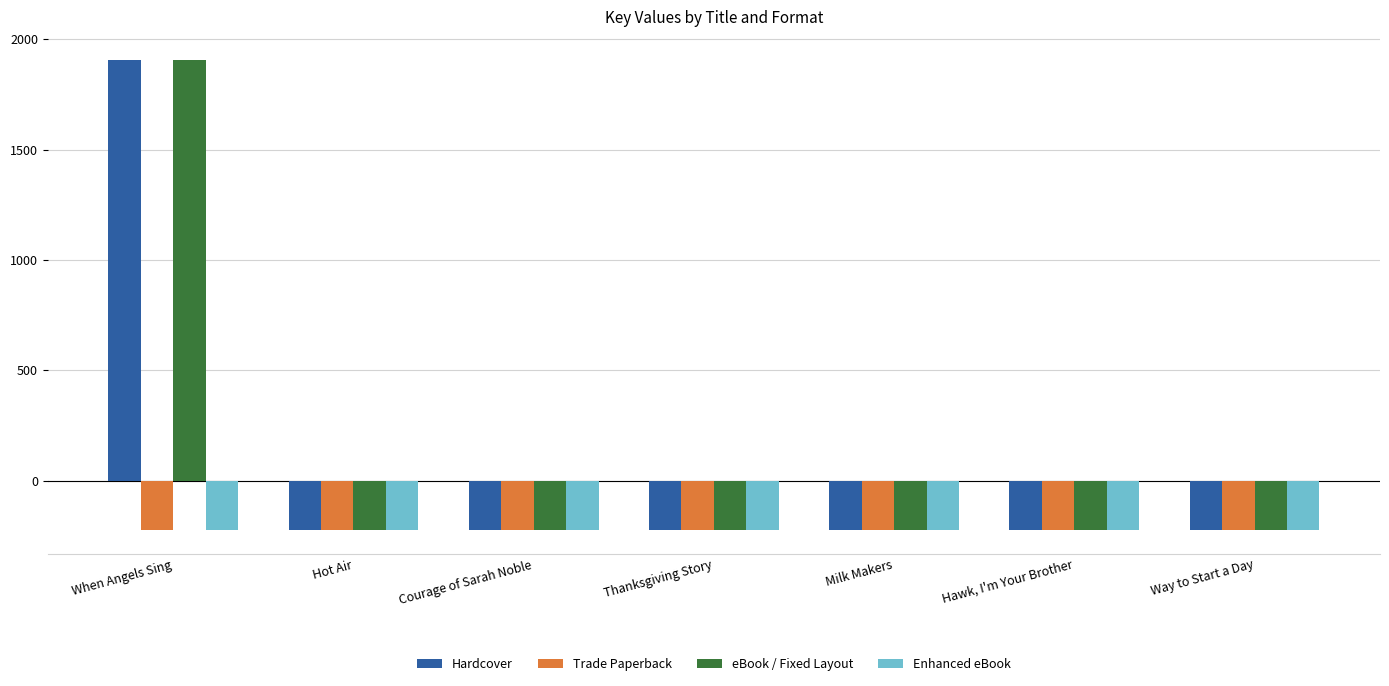

Which label corresponds to the largest value in the chart?

When Angels Sing